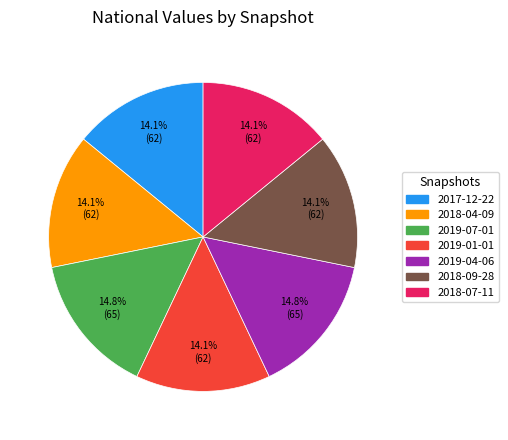

How many segments does this pie chart have?

7